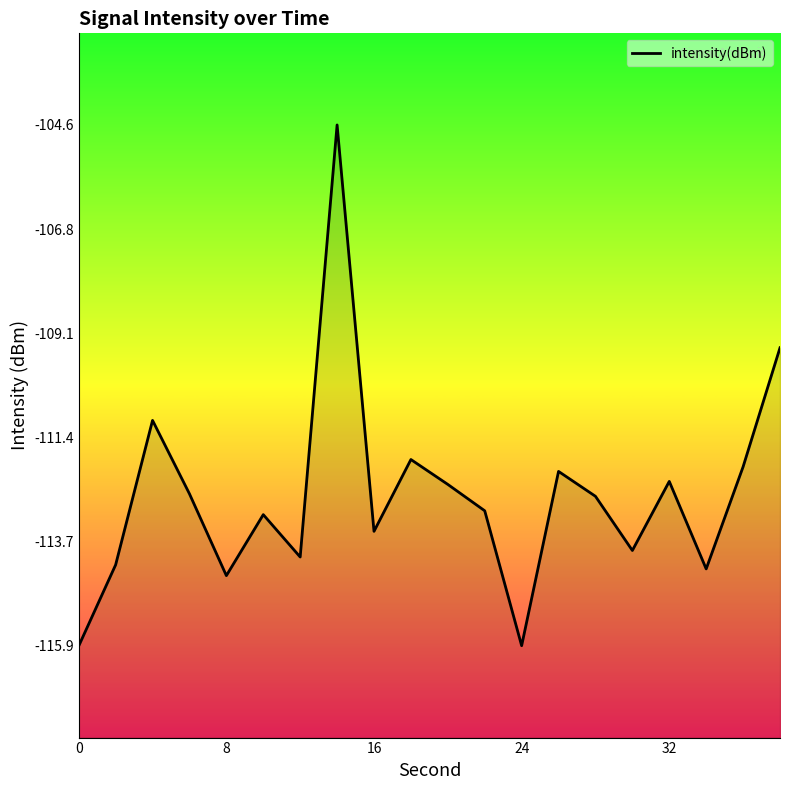

How many categories are shown in the chart?

20